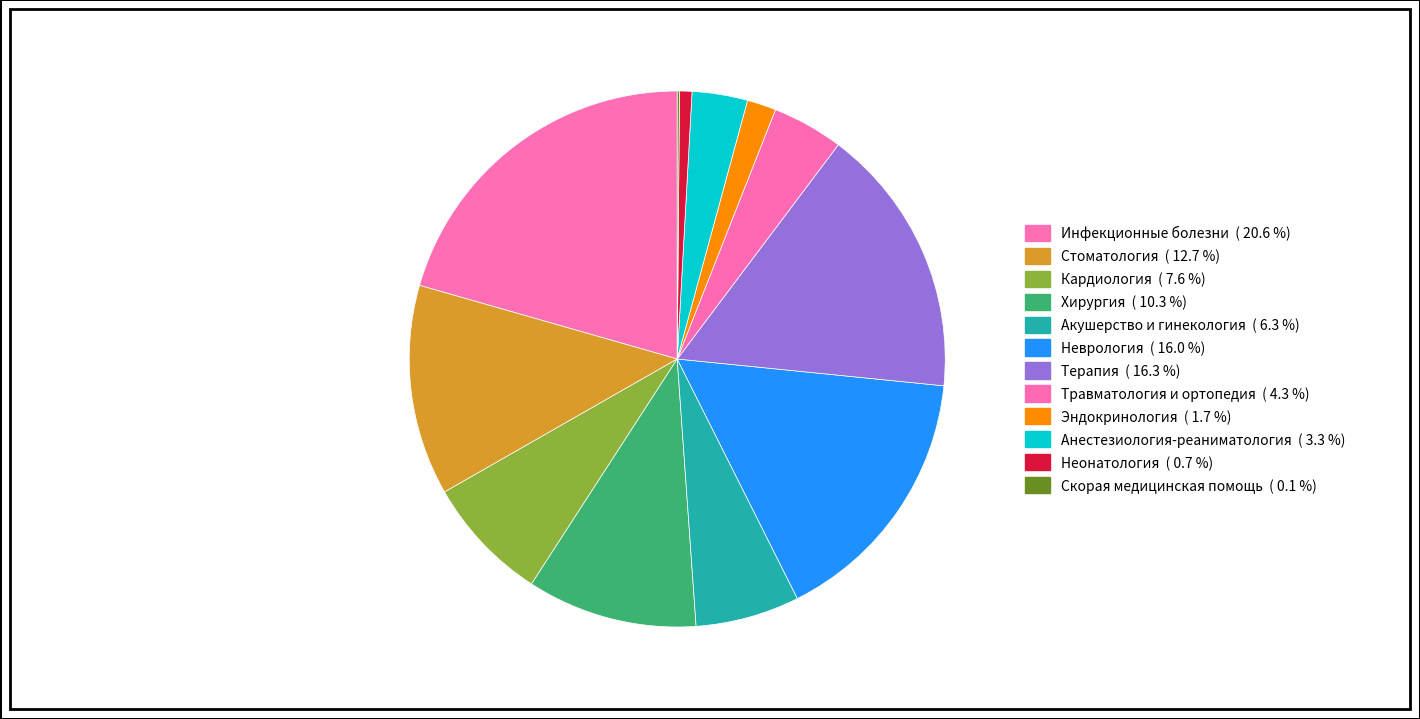

Which slice is the smallest?

Скорая медицинская помощь